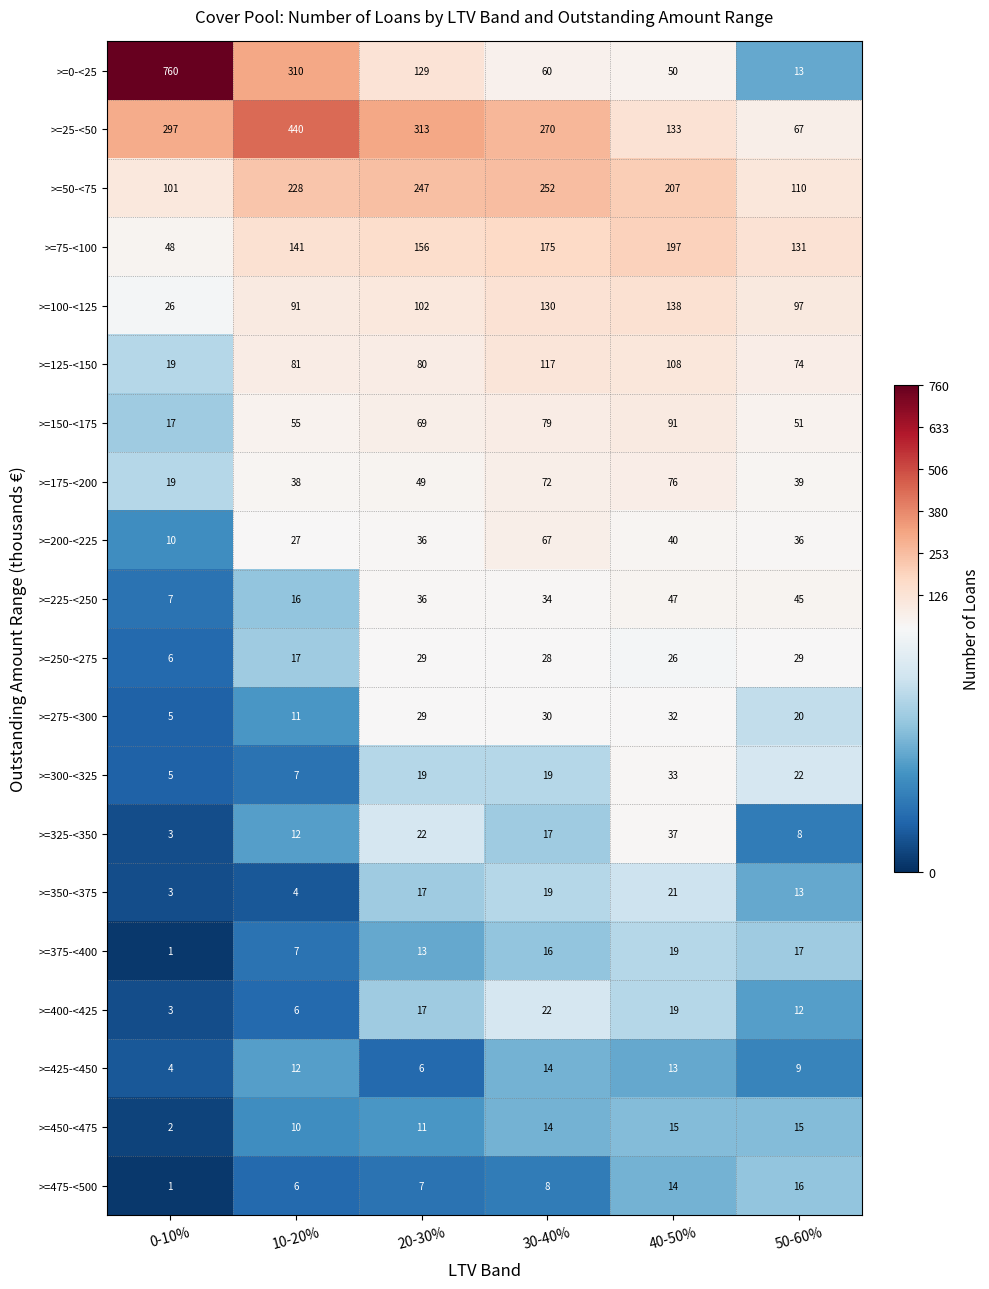

At which category does the chart reach its peak across all series?

0-10%